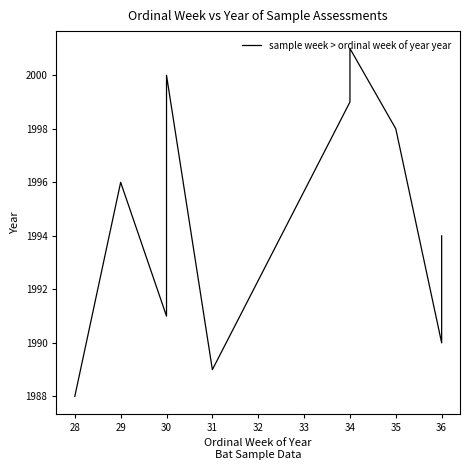

How many values are below 1996?

5